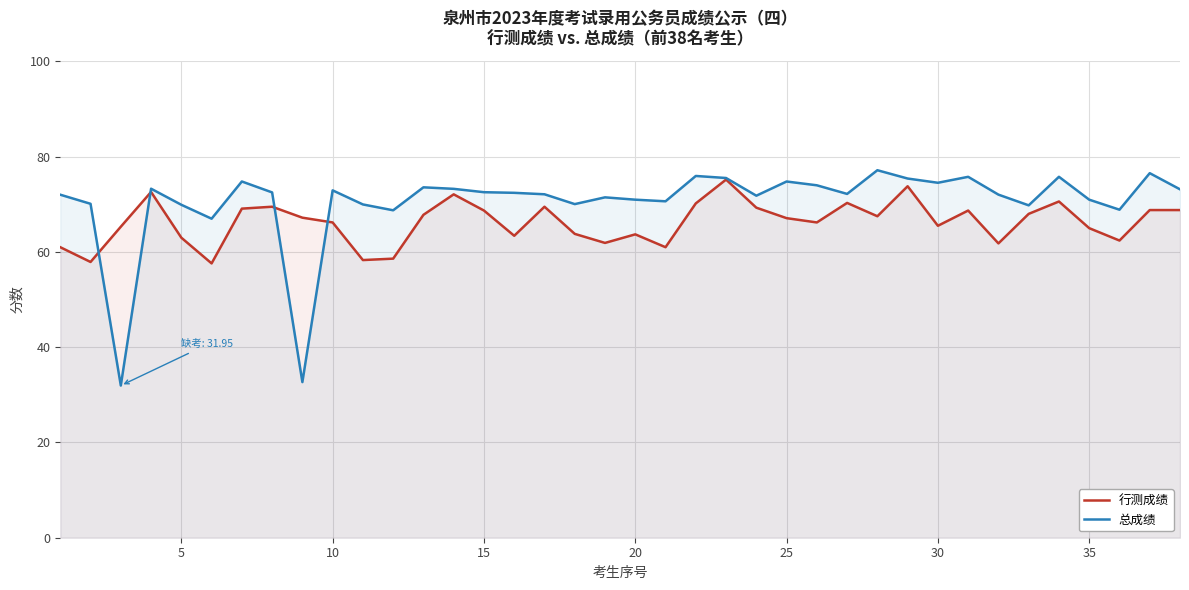

What is the lowest value of the 行测成绩 series?

57.6